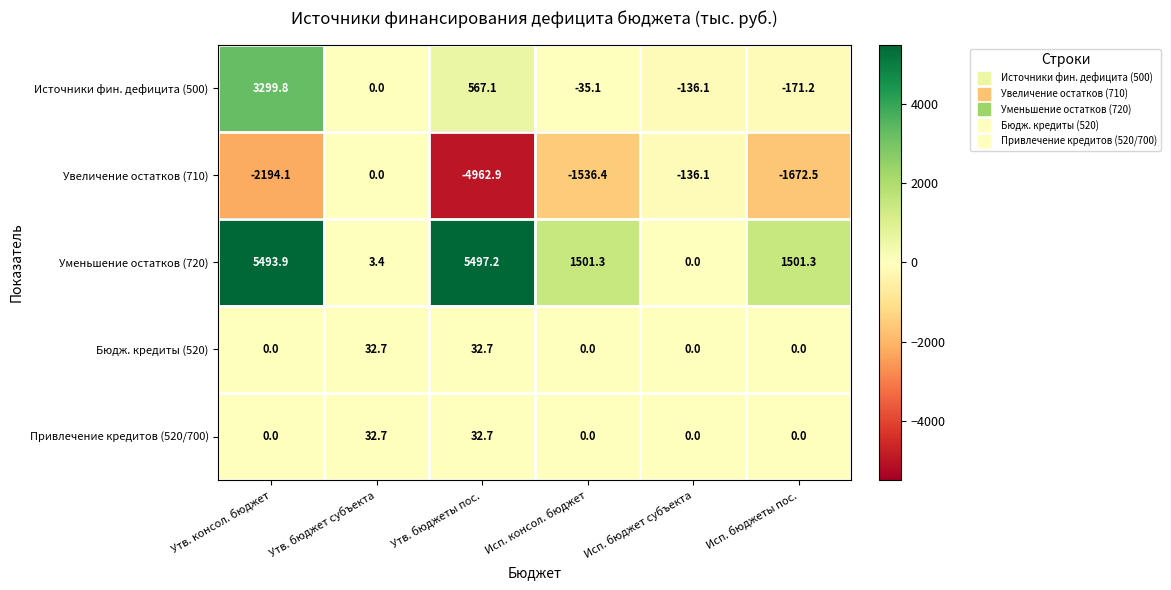

Where does the Источники фин. дефицита (500) series first go above 0?

Утв. консол. бюджет